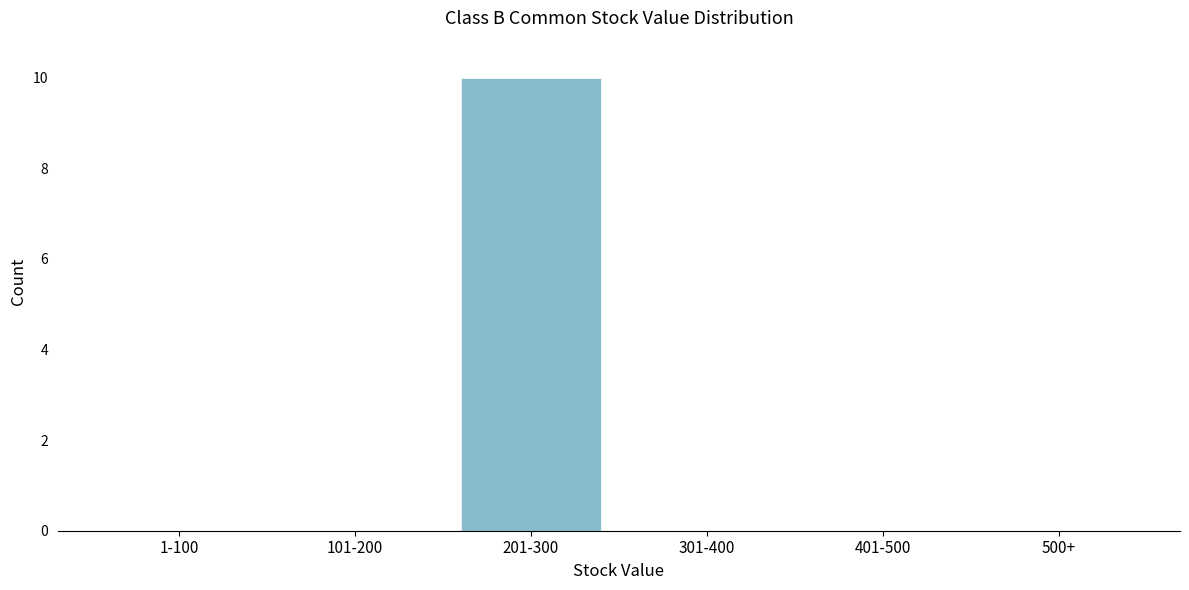

Reading right to left, list all the values displayed in this chart.

500+=0	401-500=0	301-400=0	201-300=10	101-200=0	1-100=0